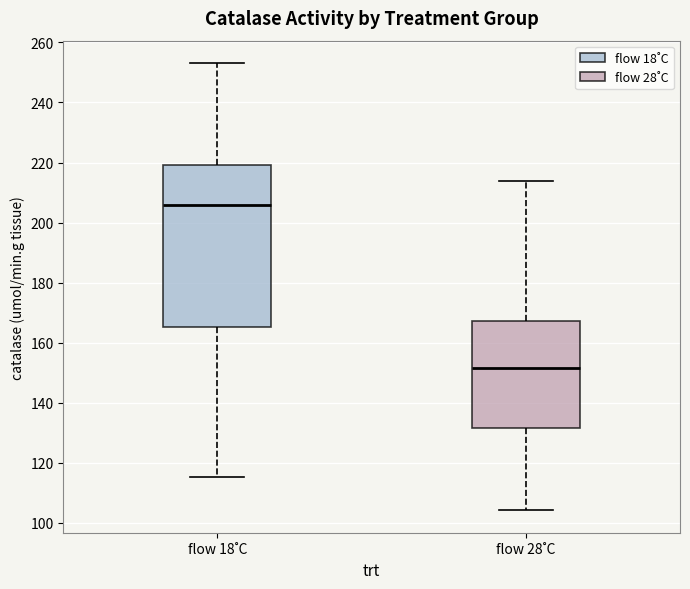

Where does the upper whisker of the box for flow 28˚C end on the y-axis? The values are not printed on the chart, so give them approximately, as read against the axis.

214